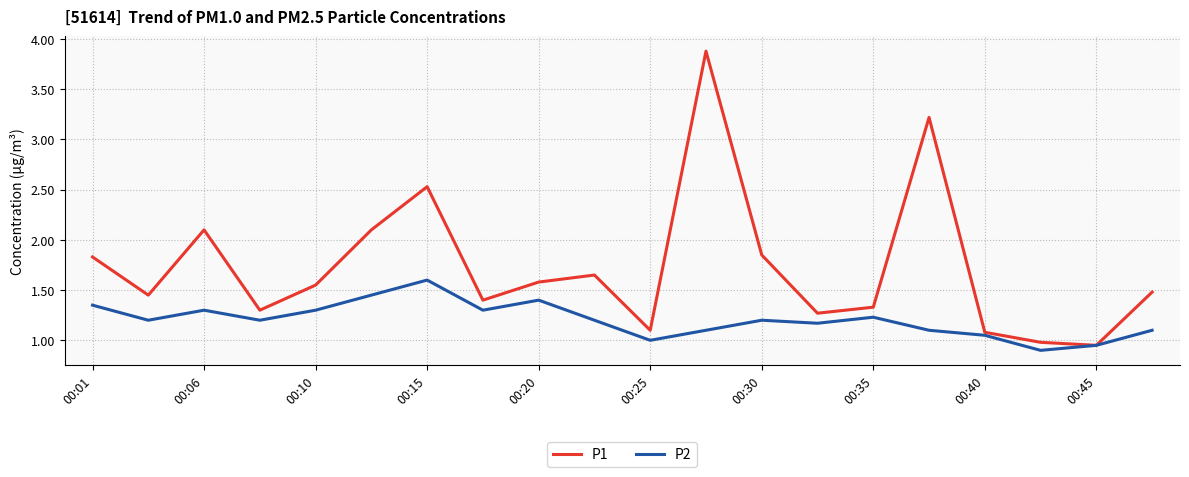

Which series has the largest range (max minus min)?

P1